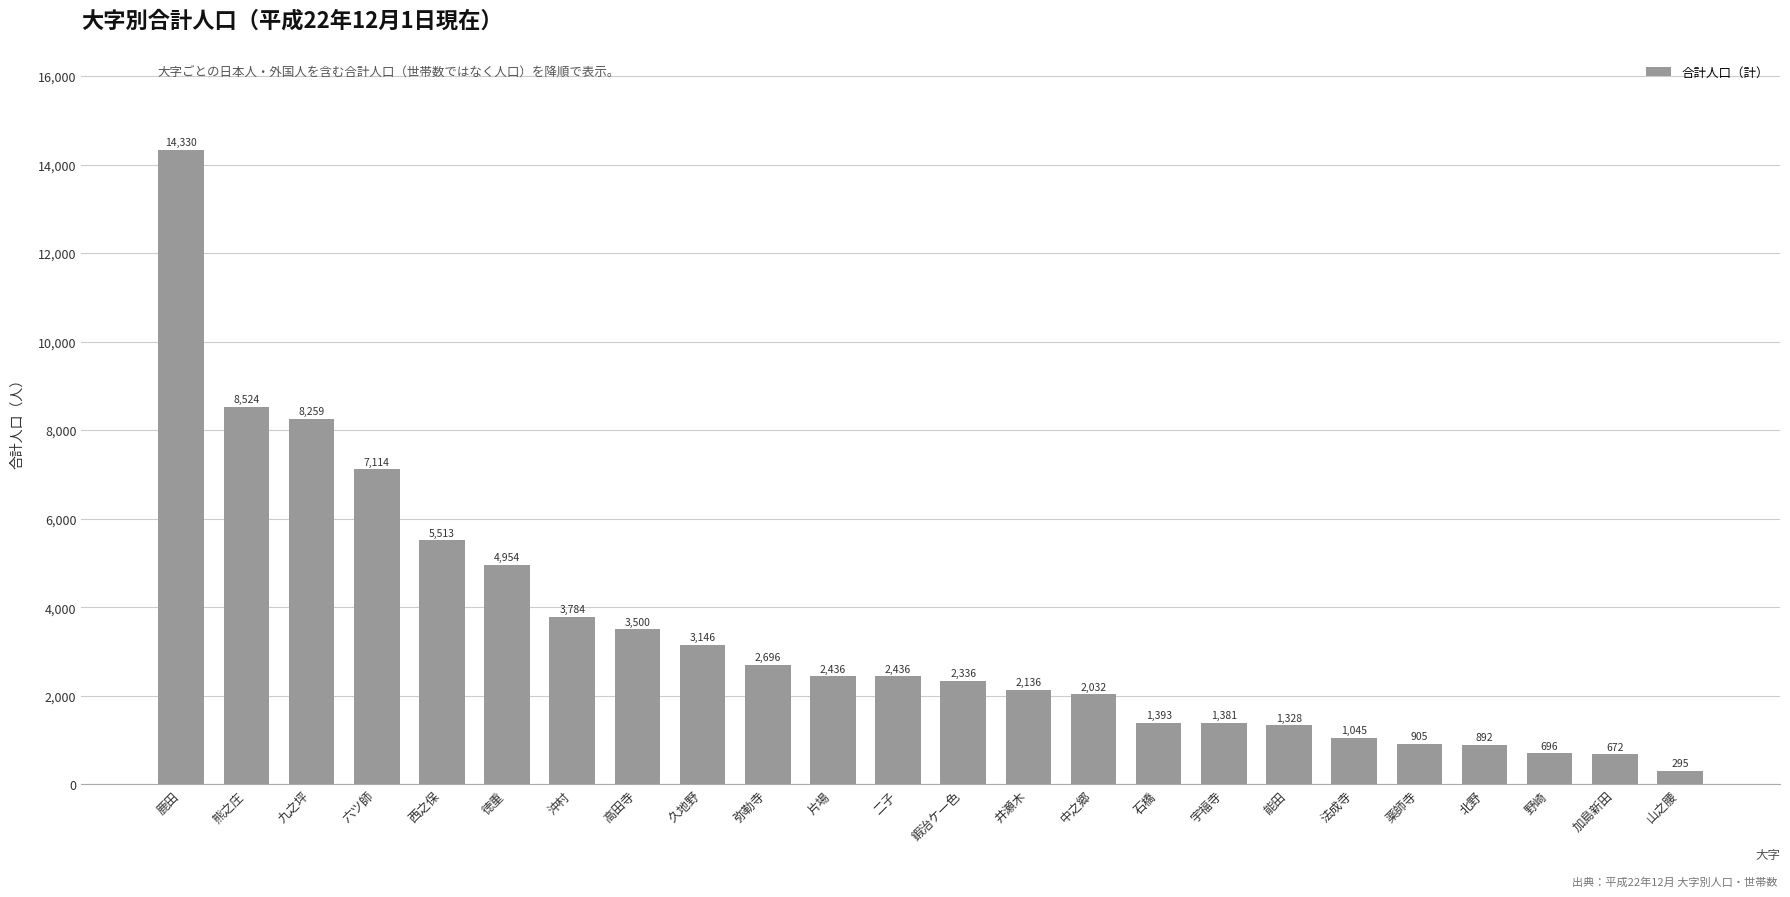

Which label corresponds to the smallest value in the chart?

山之腰